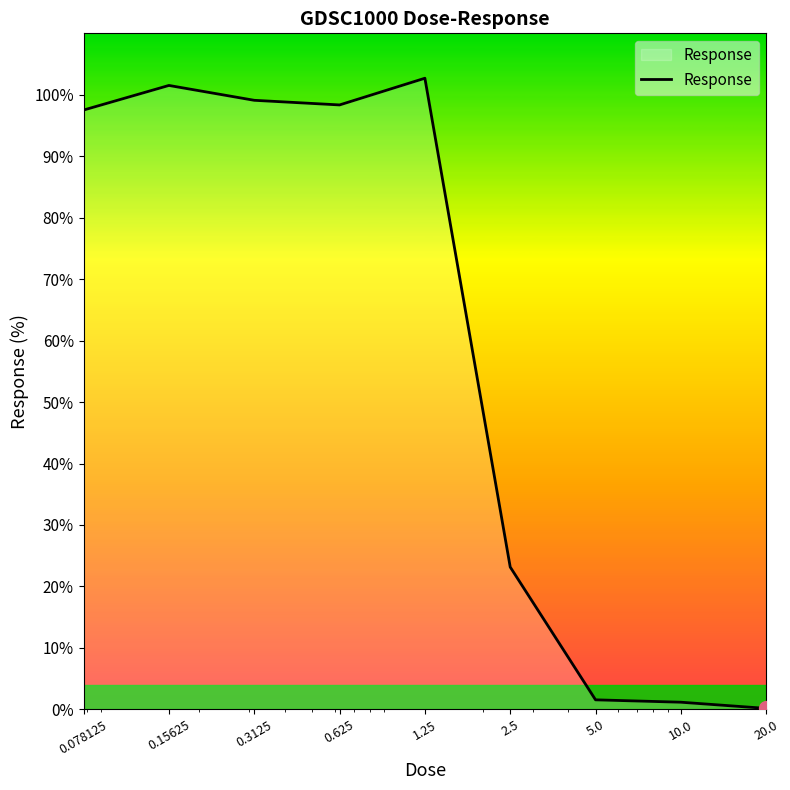

How many values are below 97?

4